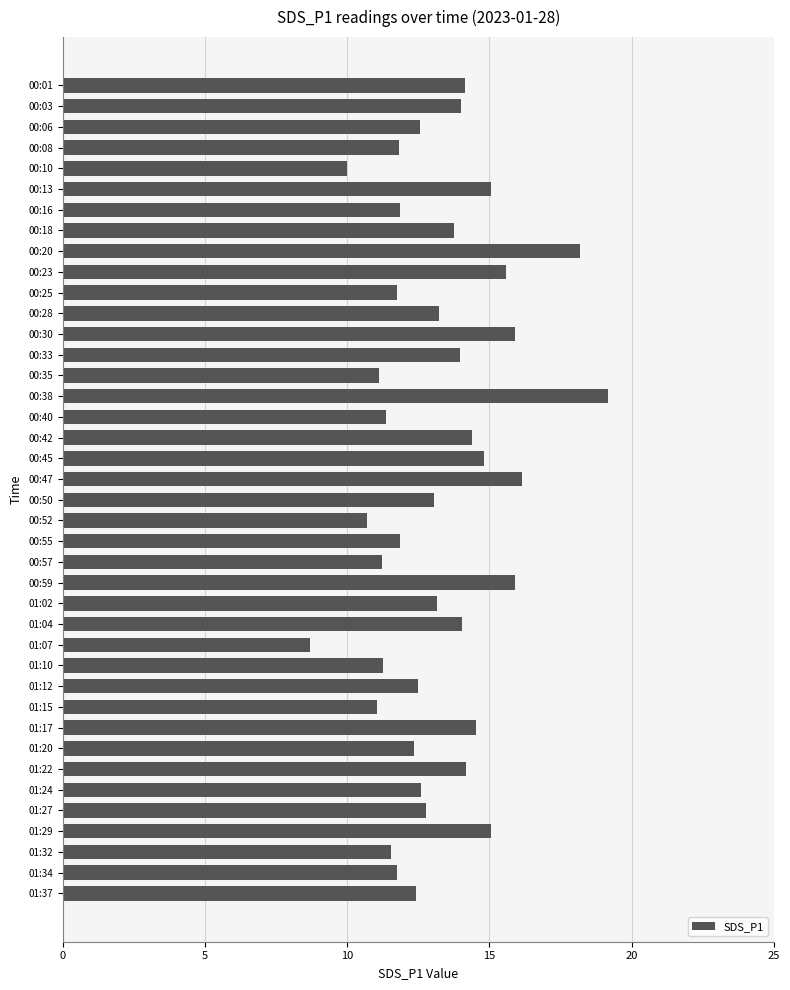

What is the sum of the values at 00:18 and 01:15?

24.8